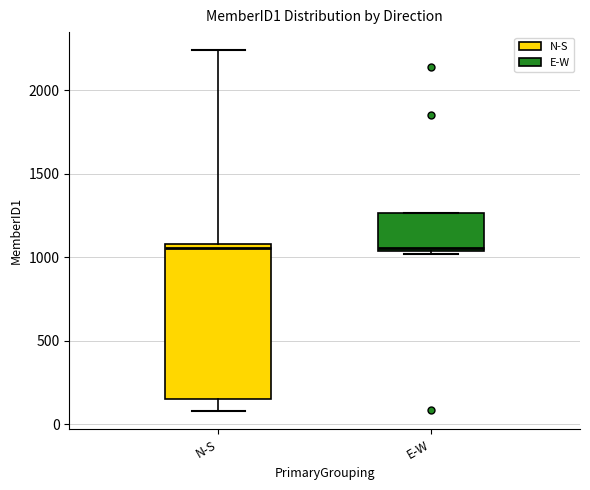

Which box is the tallest, from its lower edge to its upper edge?

N-S